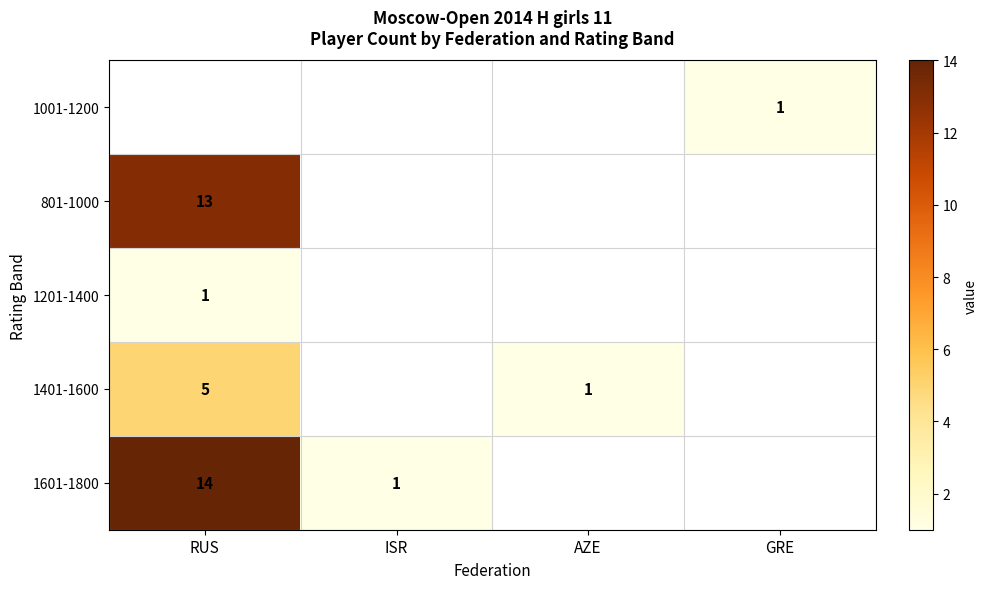

Is it true that 801-1000 equals 4 at RUS?

False